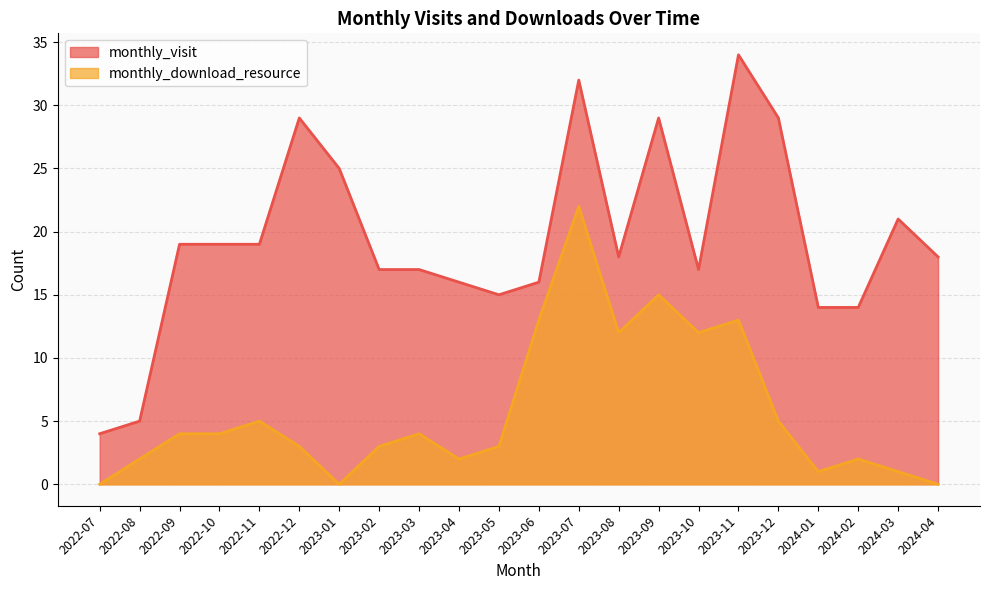

Which category has the lowest value across all series?

2022-07